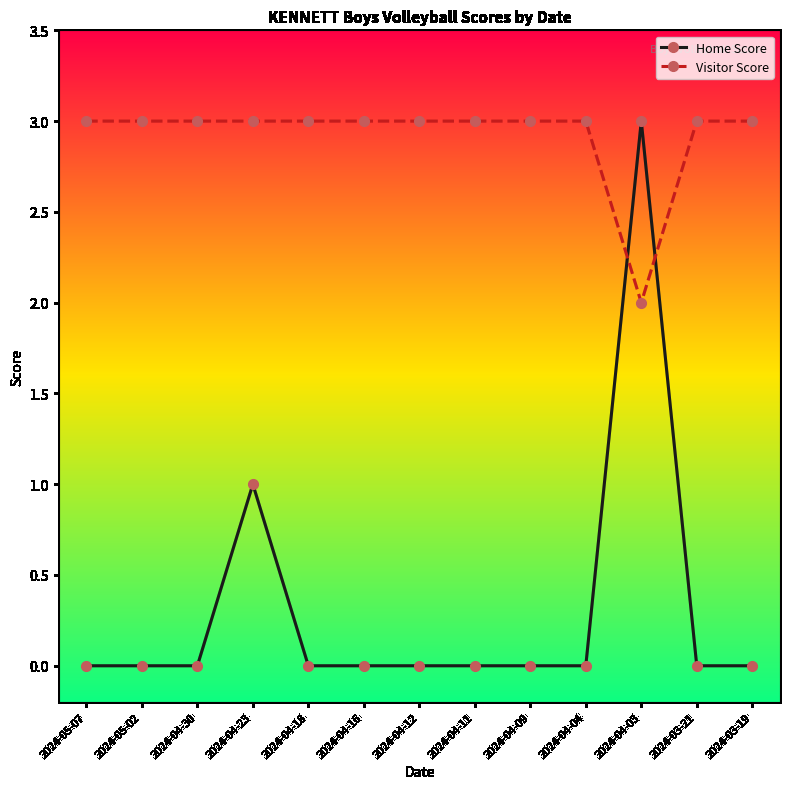

Reading left to right, what are all the values shown in this chart?

Home Score: 0	0	0	1	0	0	0	0	0	0	3	0	0
Visitor Score: 3	3	3	3	3	3	3	3	3	3	2	3	3